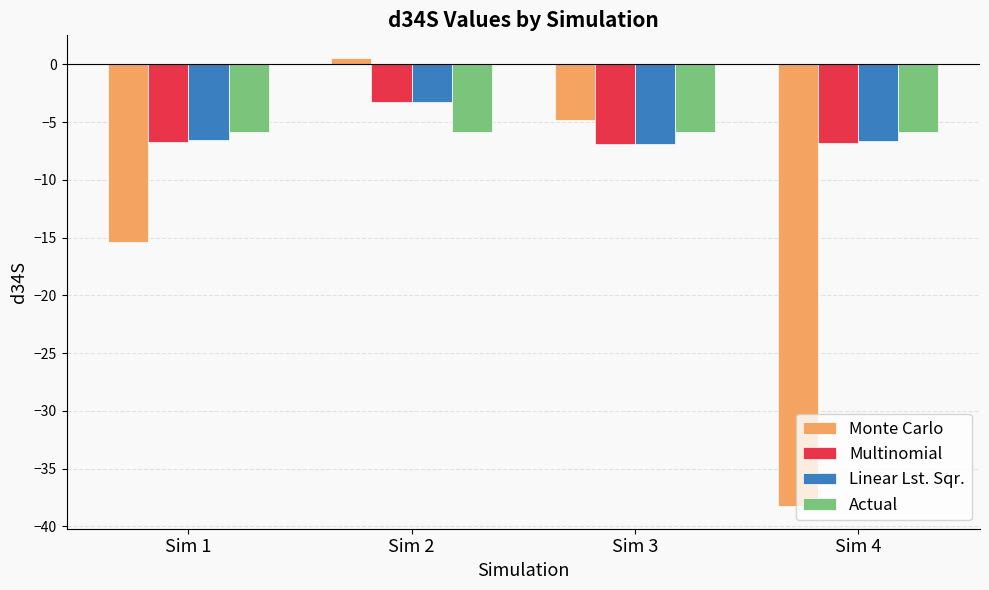

What is the total value across all series at Sim 3?

-24.5